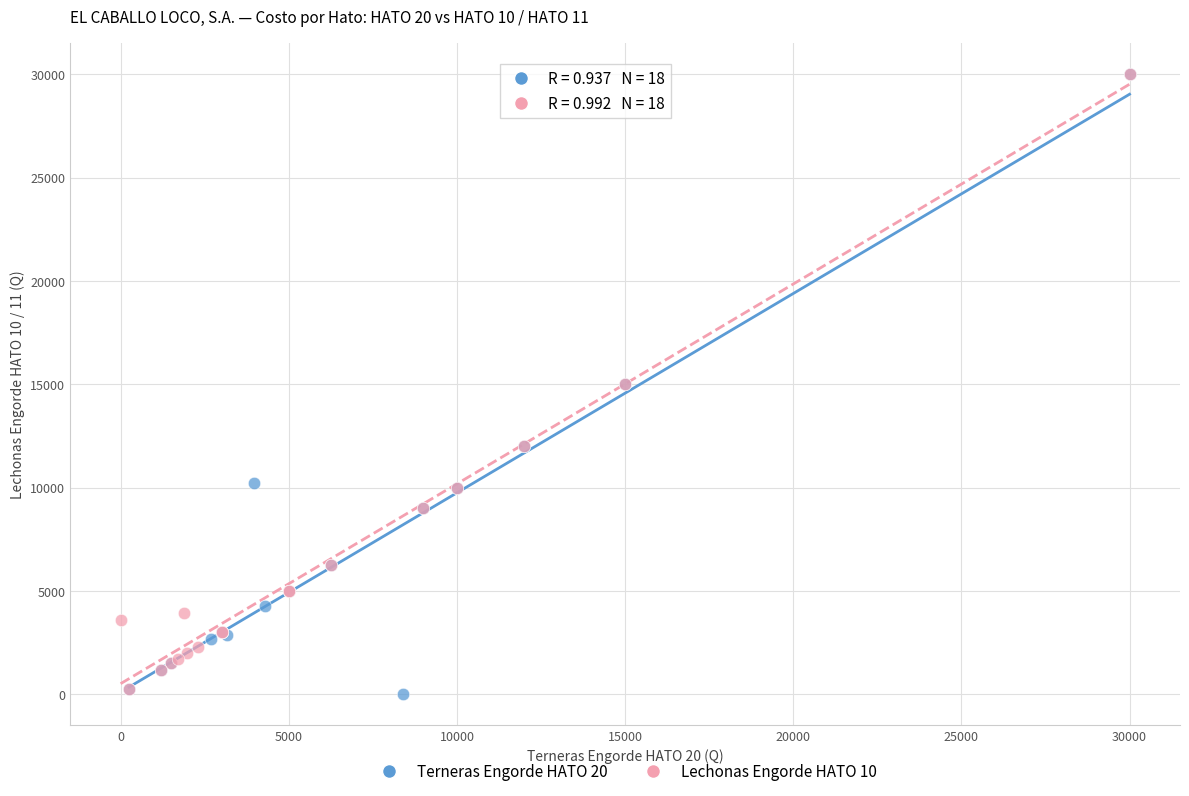

Which series has the widest spread of Y values?

Terneras Engorde HATO 20